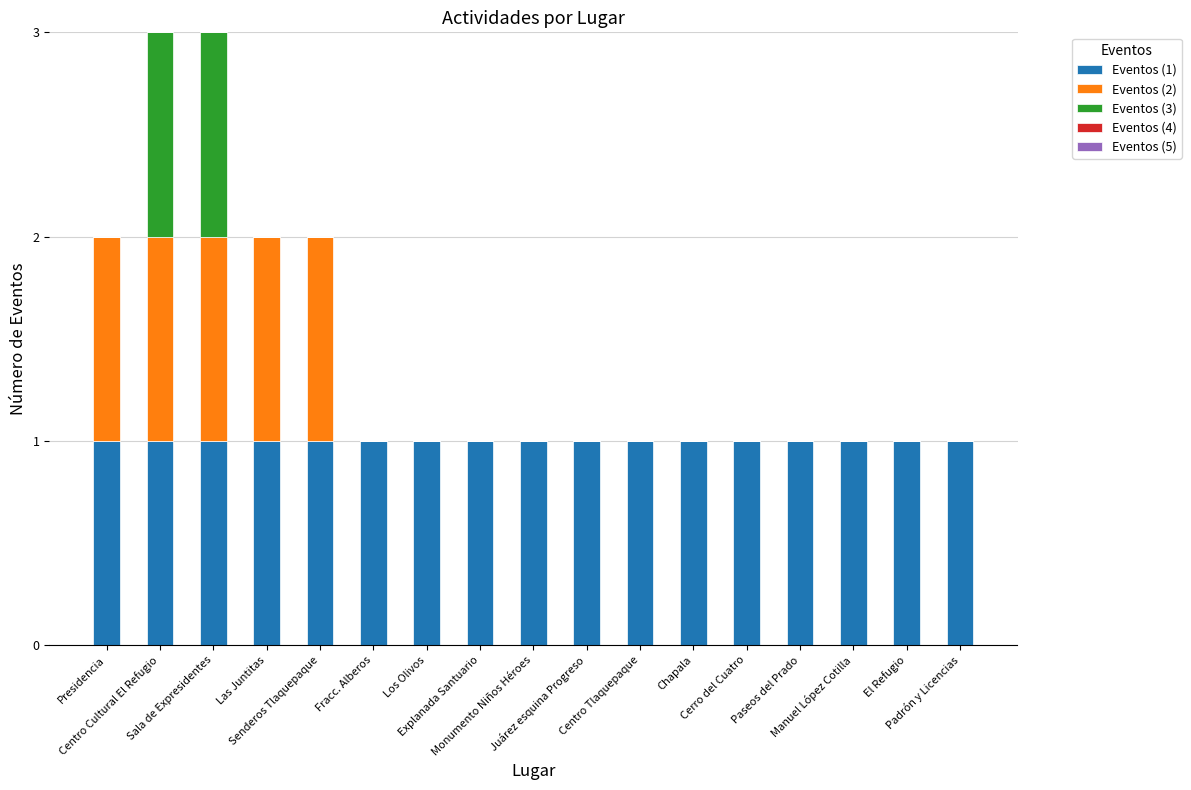

Are the bars horizontal?

No